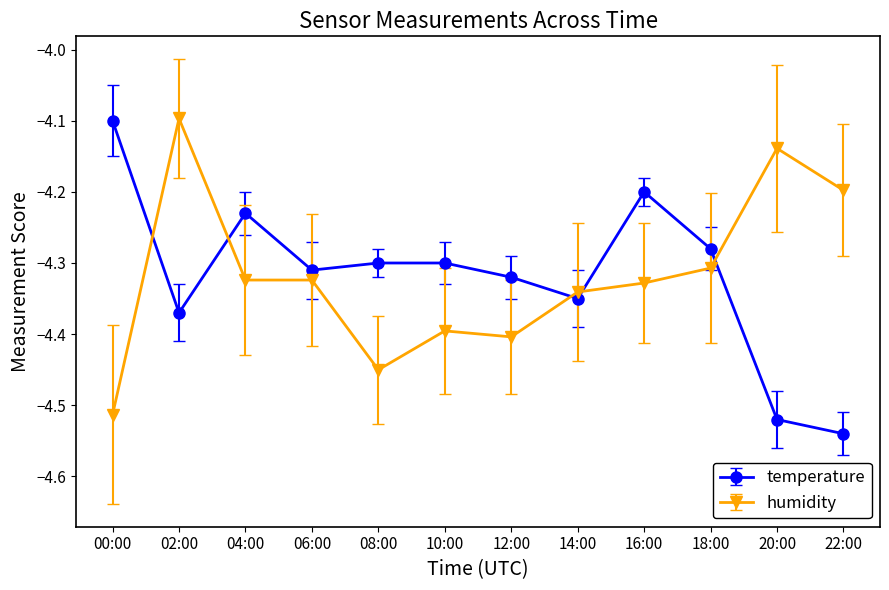

How many categories are shown in the chart?

12